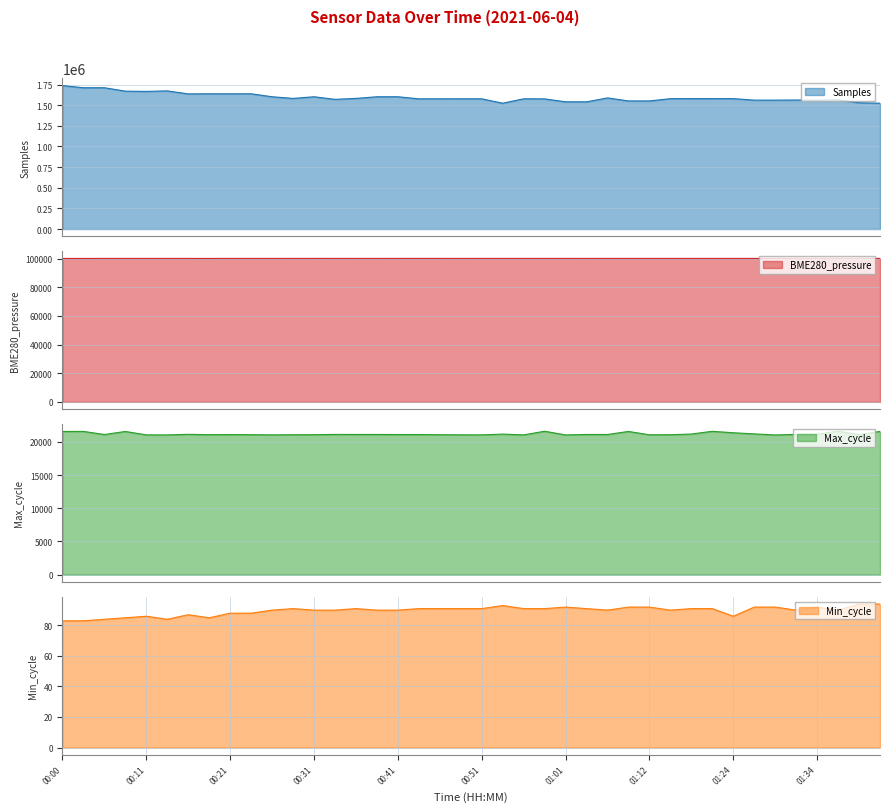

Which series has the widest spread of values?

Samples